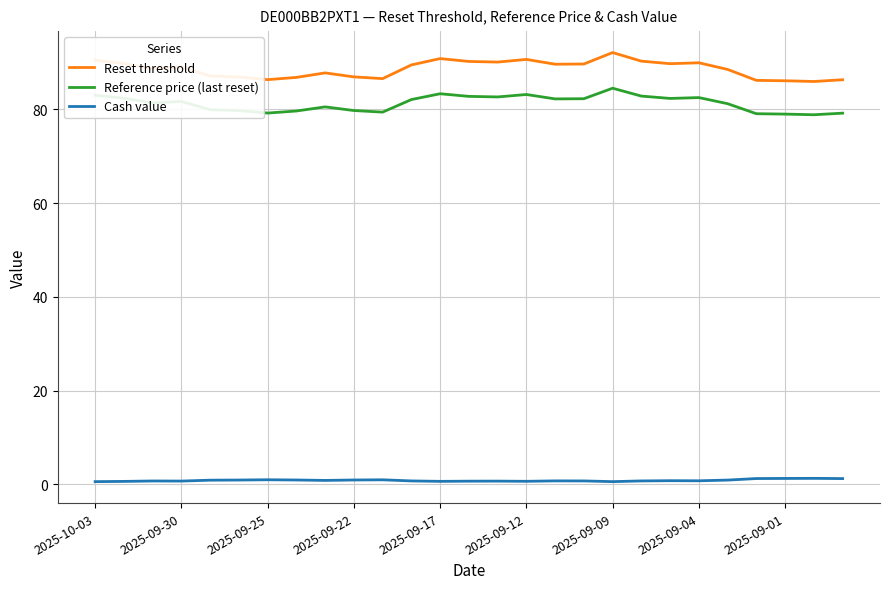

True or false: Reset threshold and Cash value intersect in this chart.

False